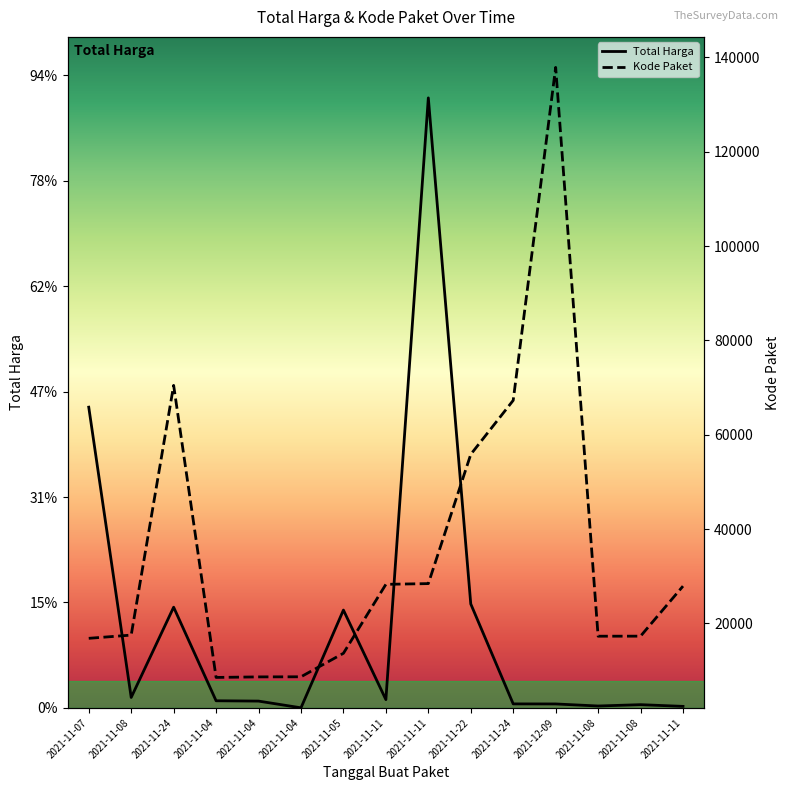

What value does the Total Harga series have at 2021-11-07?

1425867900